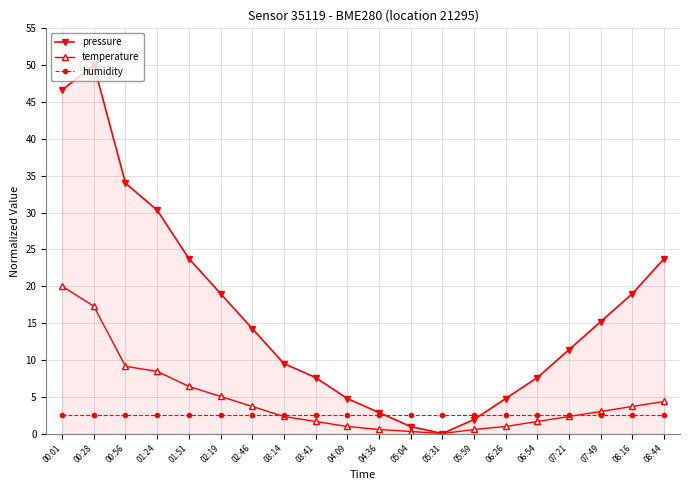

Which series has the largest total across all categories?

pressure